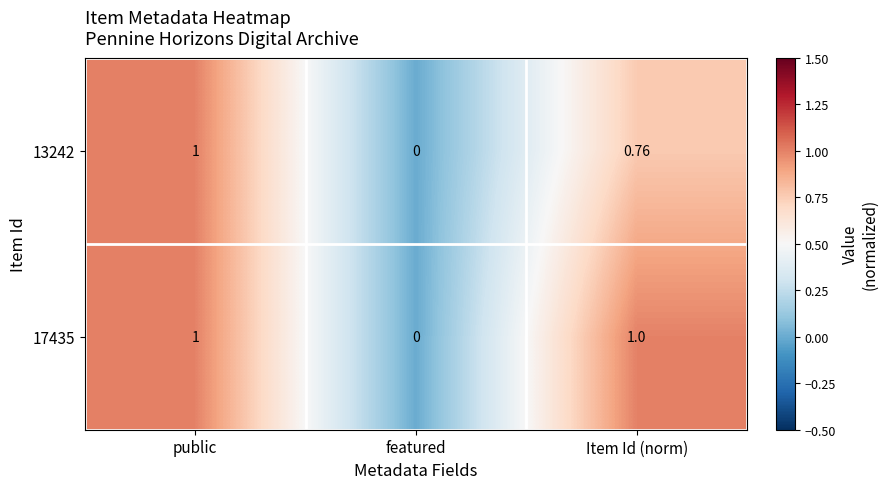

List the labels in order of 13242 value, largest first.

public, Item Id (norm), featured